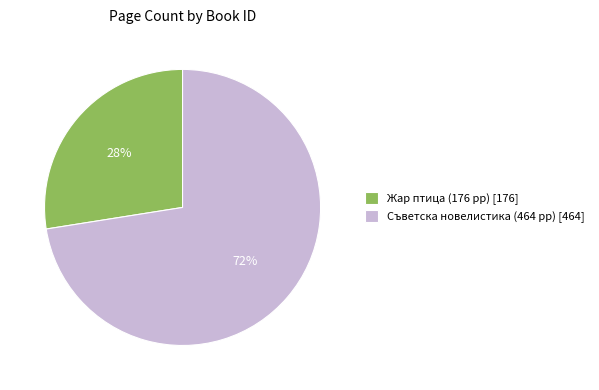

Approximately how many times larger is the value at Жар птица (176 pp) [176] compared to Съветска новелистика (464 pp) [464]?

0.4